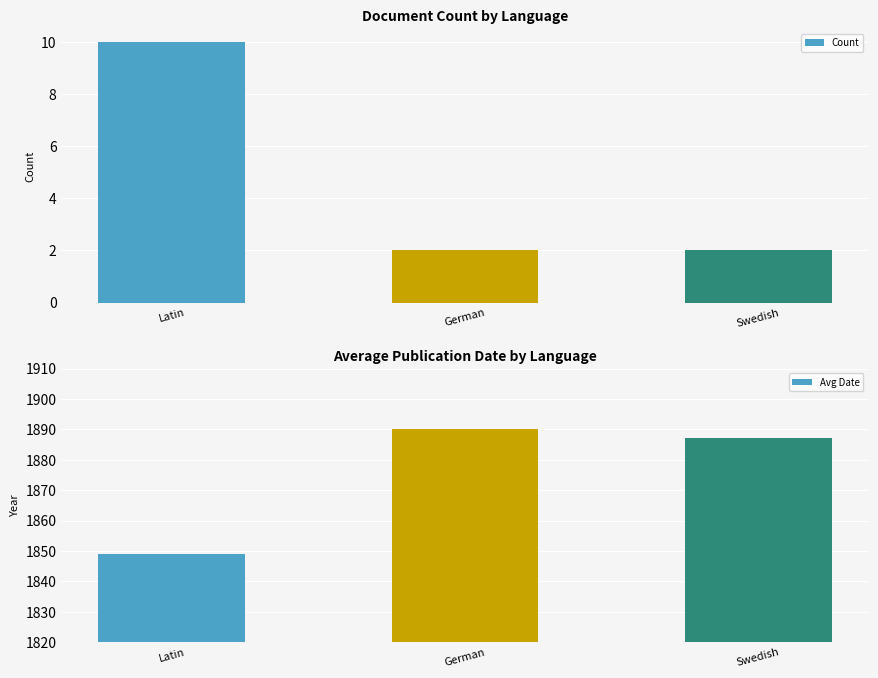

What is the spread (max minus min) of values at Latin?

1839